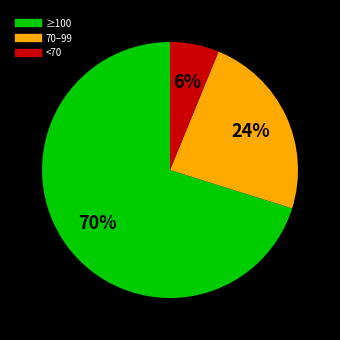

To the nearest percent, what is the average slice percentage?

33%